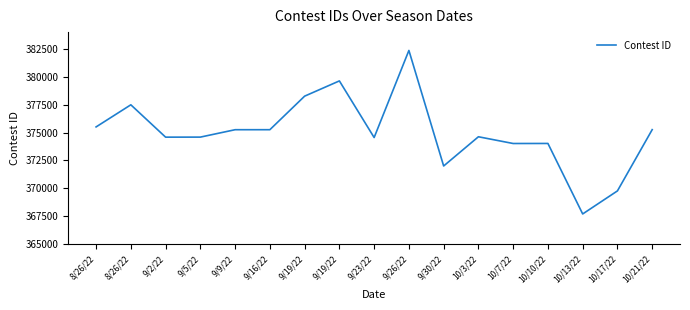

Does the chart display data point markers on the line(s)?

No